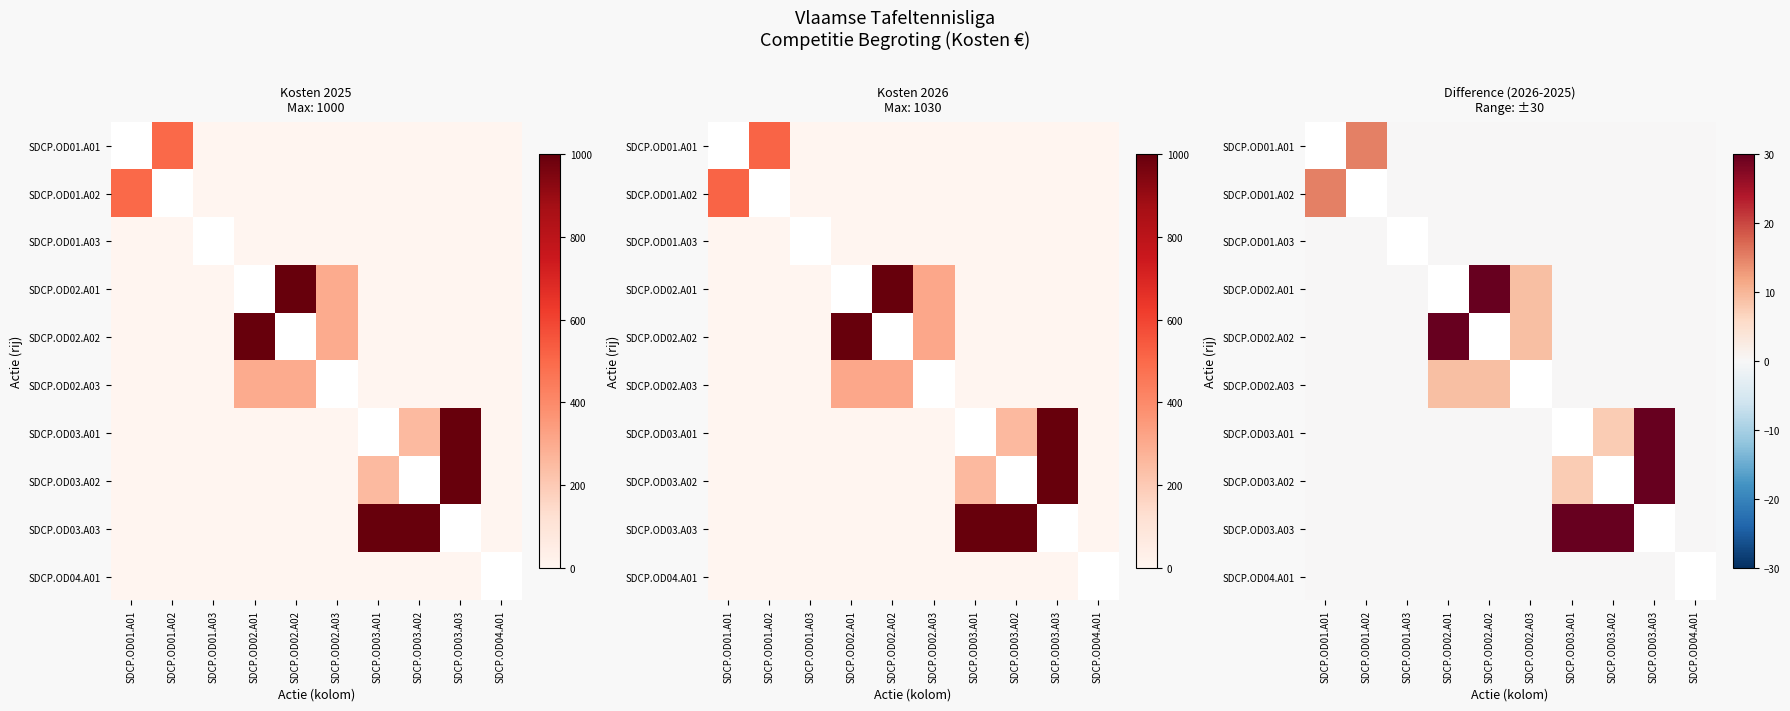

At which label is SDCP.OD04.A01 closest to 0?

SDCP.OD01.A01